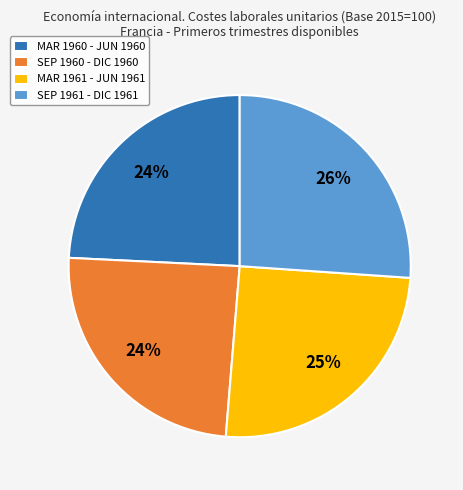

Approximately how many times larger is the value at MAR 1961 - JUN 1961 compared to SEP 1960 - DIC 1960?

1.0